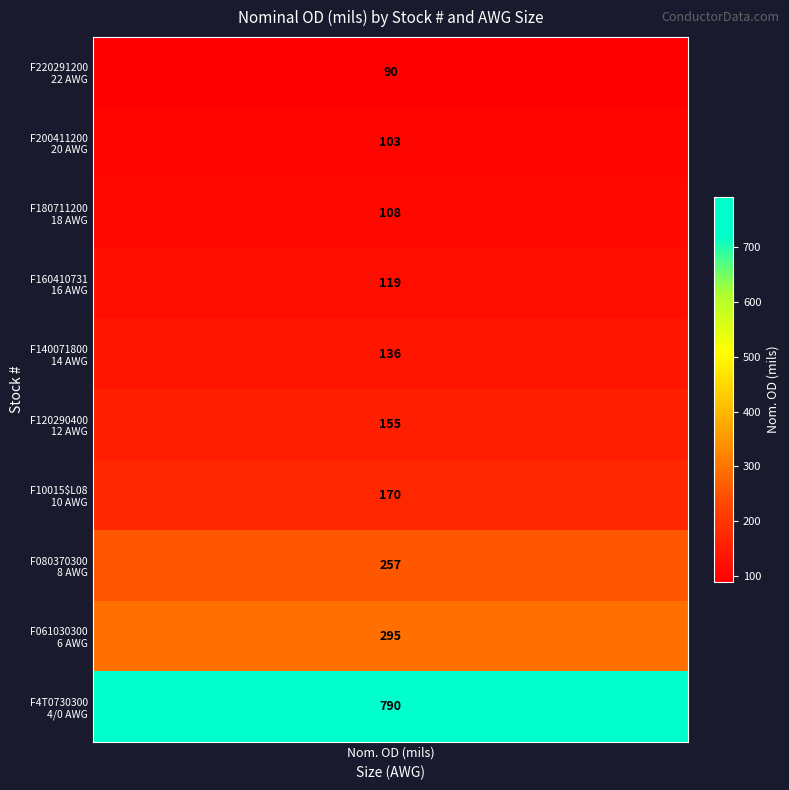

The value at 5 is 203. True or false?

False